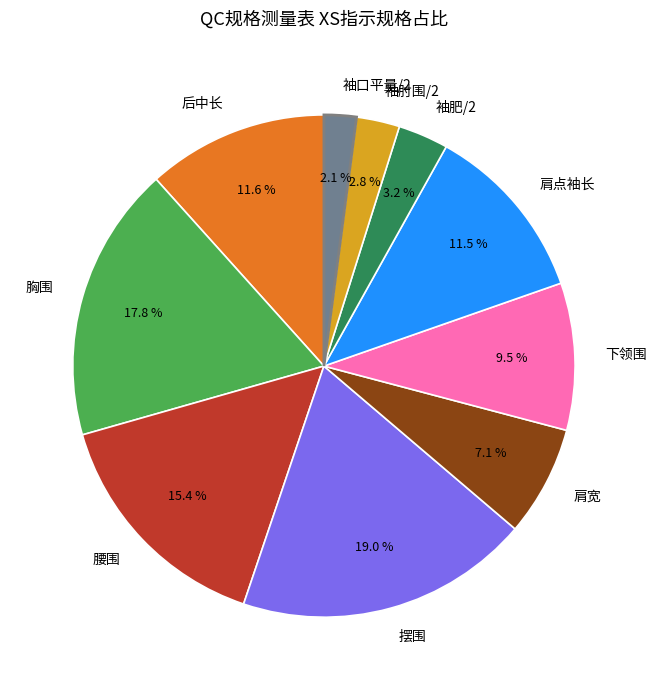

Does 袖肘围/2 account for over 50% of the chart?

No